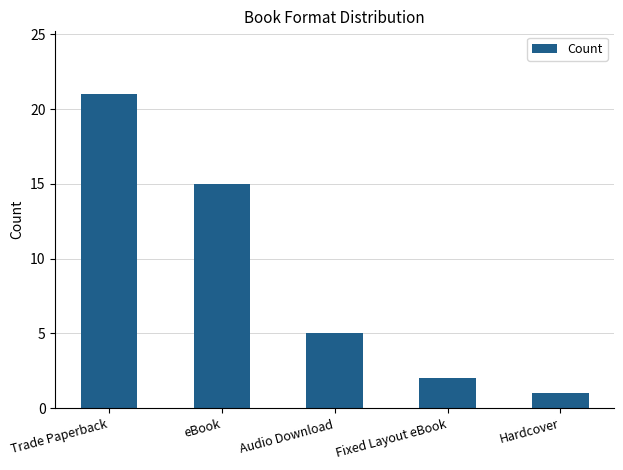

Reading left to right, what are all the values shown in this chart?

21	15	5	2	1